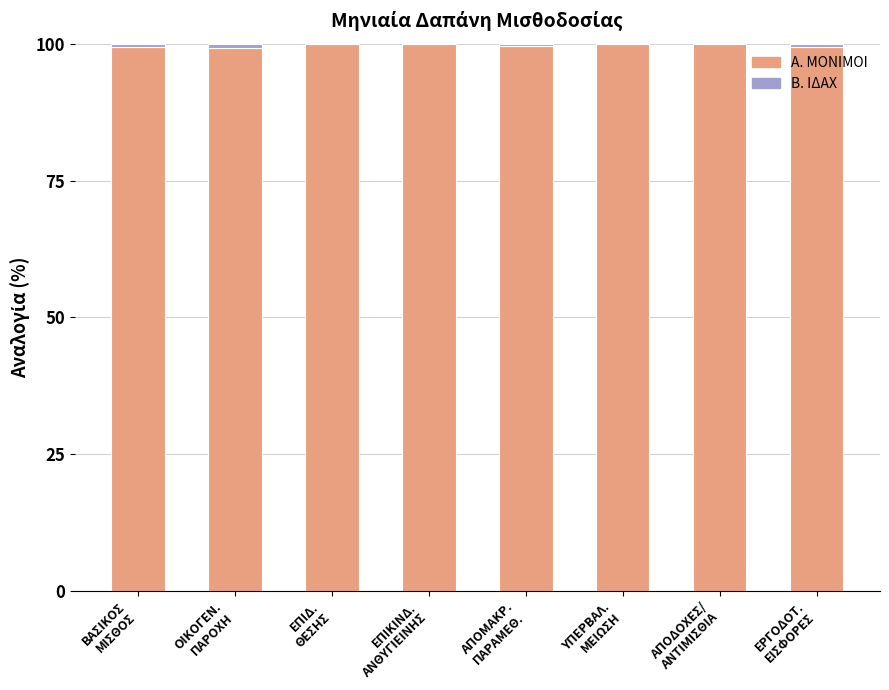

How many data points does each series have?

8